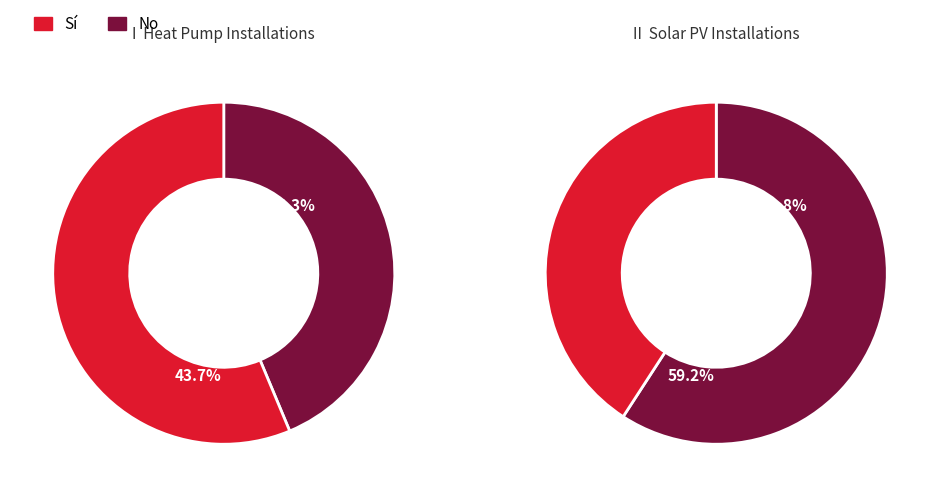

Does any single category account for the majority?

Yes